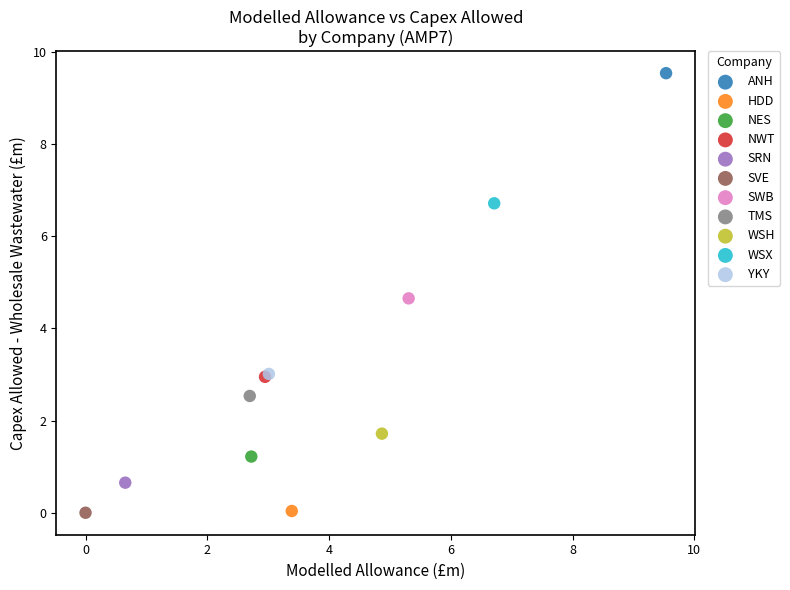

What are all the series names shown in the legend?

ANH, HDD, NES, NWT, SRN, SVE, SWB, TMS, WSH, WSX, YKY